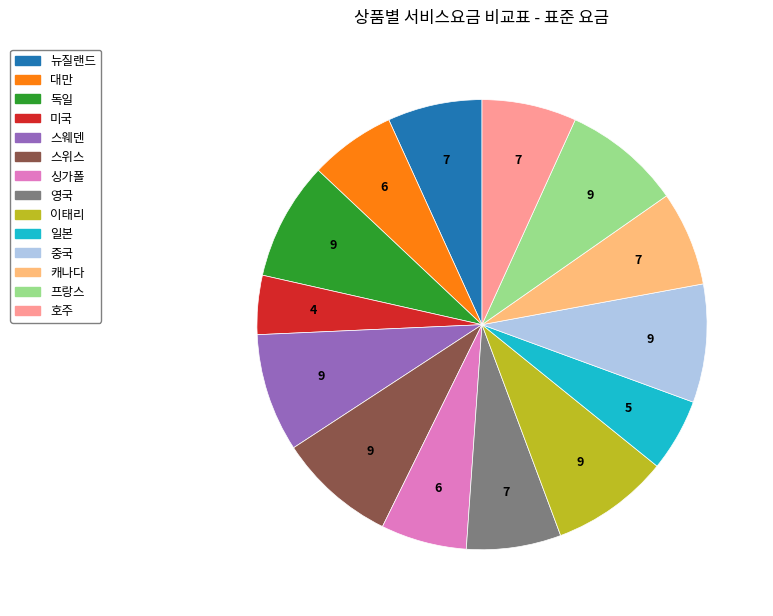

True or false: 스웨덴 accounts for 9% of the total.

True